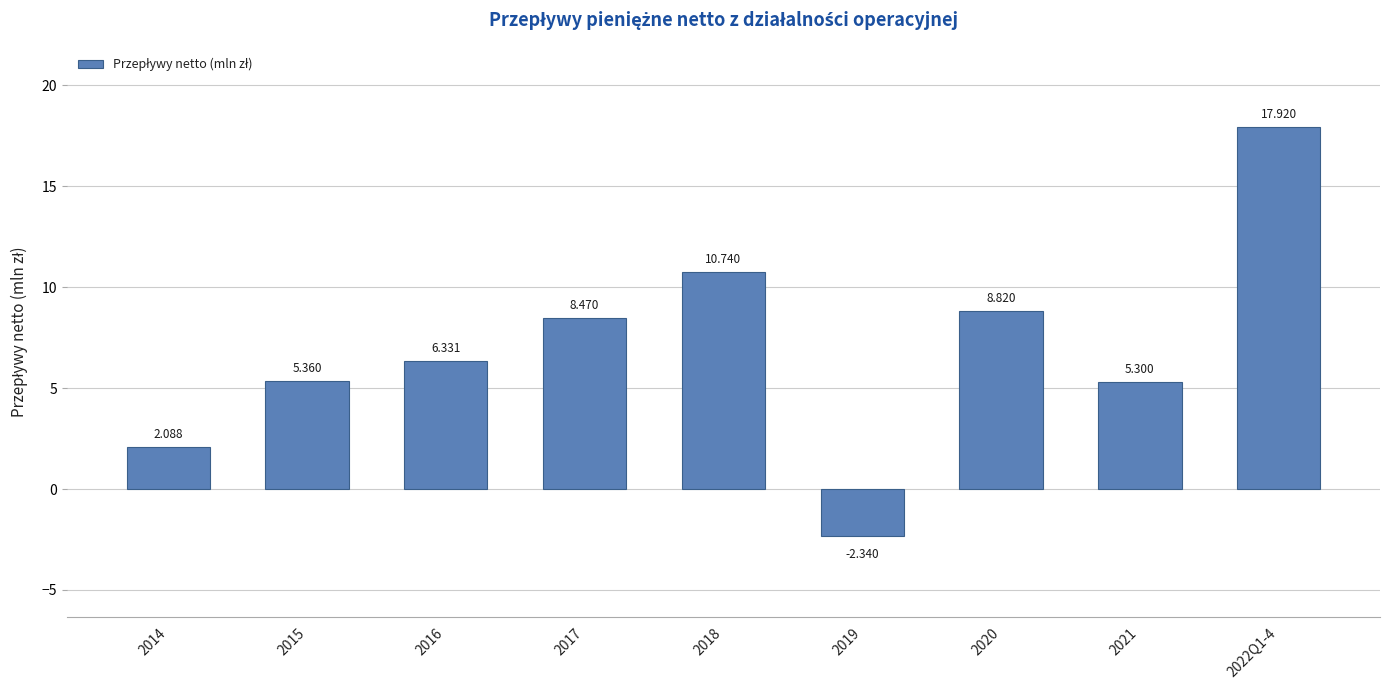

How many positive values are there?

8